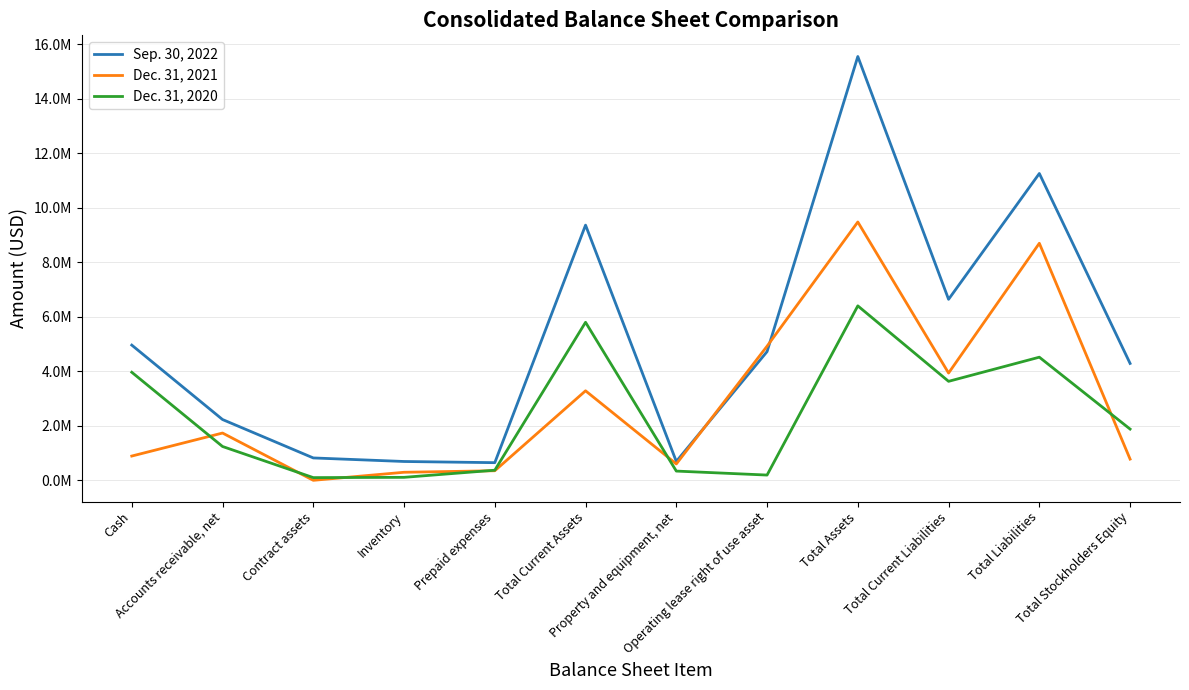

What is the sum of all Sep. 30, 2022 values?

61920439